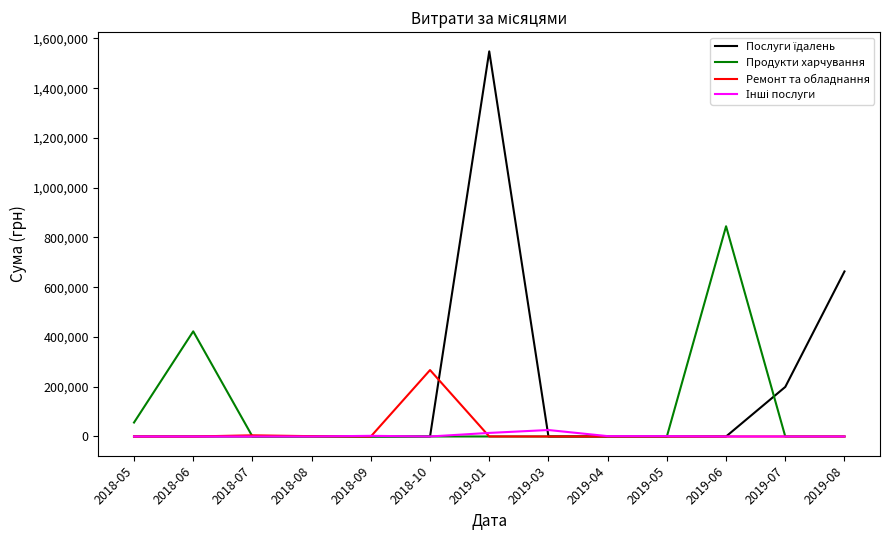

What is the total value across all series at 2019-06?

844968.9